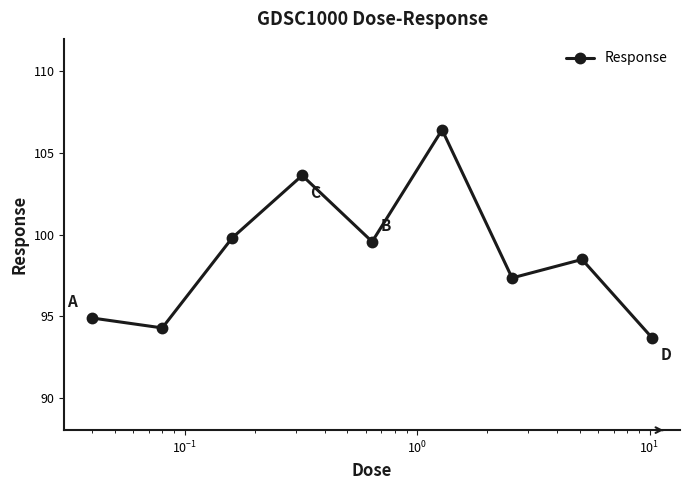

True or false: the data has more than 0 interior local peaks.

True